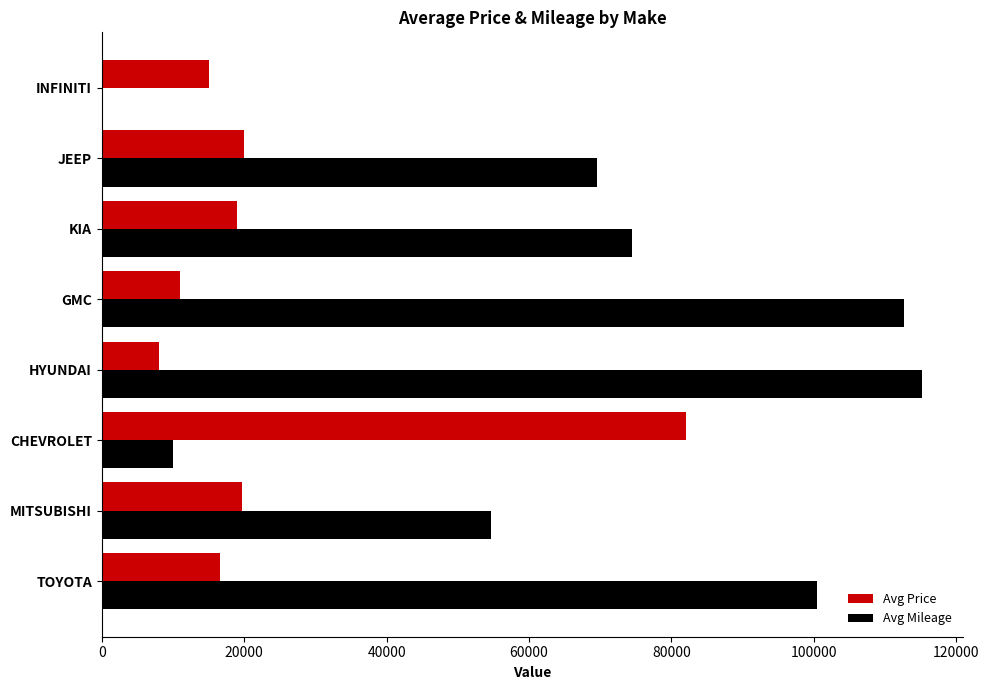

Which category has the highest value across all series?

HYUNDAI